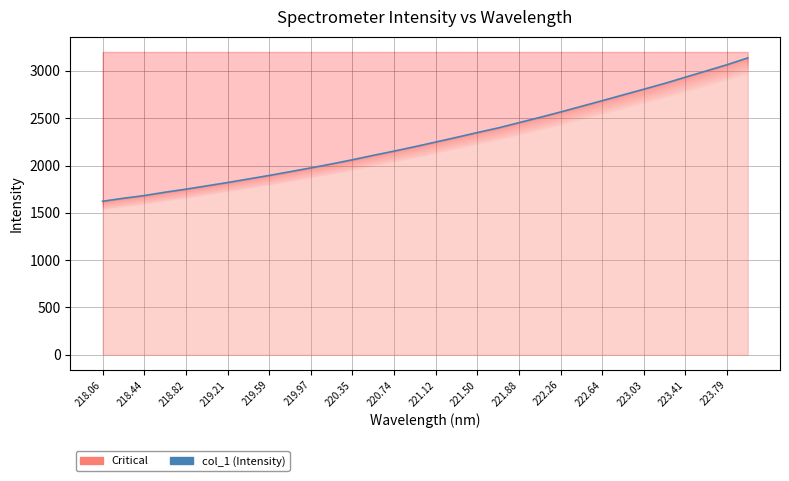

What is the change in value from 219.59 to 222.26?

+670.7